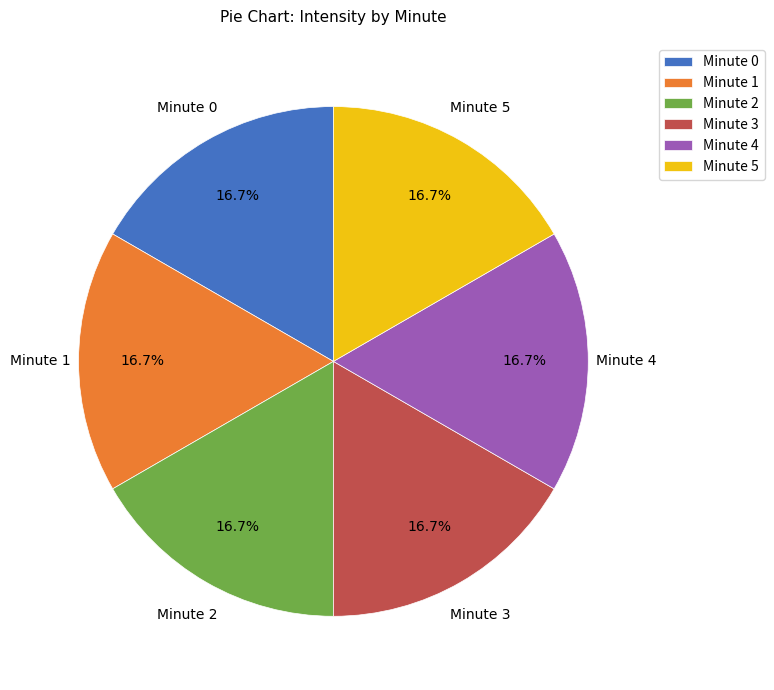

What is the ratio of the value at Minute 0 to the value at Minute 3?

1.0